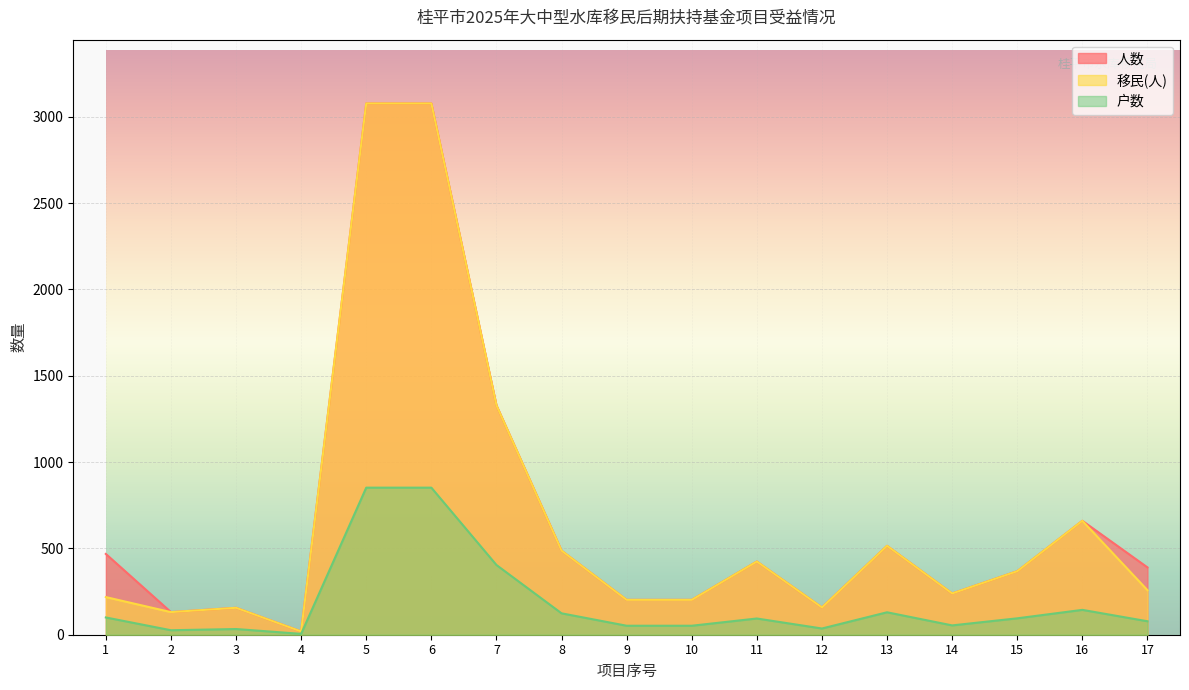

Reading left to right, what are all the values shown in this chart?

人数: 1=468	2=131	3=156	4=19	5=3078	6=3078	7=1329	8=487	9=202	10=202	11=424	12=158	13=515	14=239	15=368	16=660	17=390
移民(人): 1=218	2=131	3=156	4=19	5=3078	6=3078	7=1329	8=487	9=202	10=202	11=424	12=158	13=515	14=239	15=368	16=660	17=258
户数: 1=100	2=26	3=33	4=5	5=852	6=852	7=404	8=124	9=52	10=52	11=94	12=36	13=130	14=54	15=95	16=144	17=78